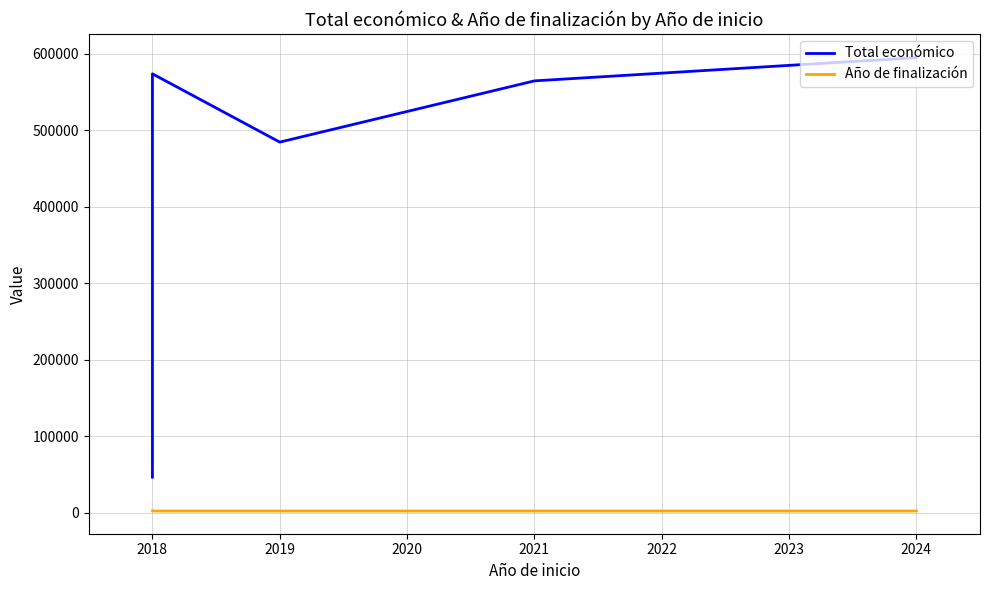

What is the total value across all series at 2019?

486662